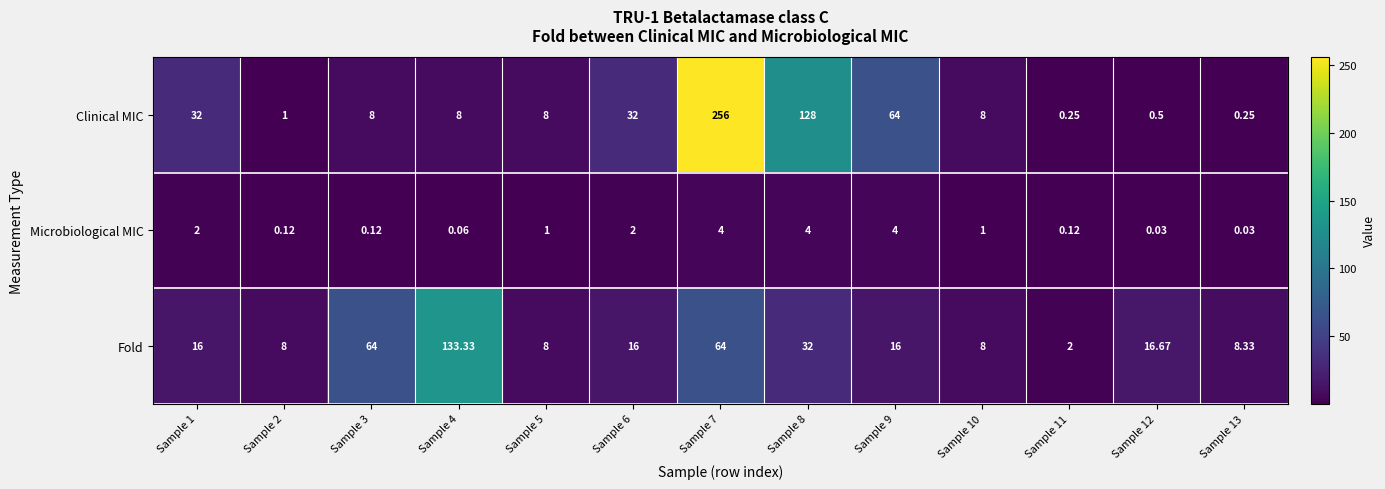

Which series has the largest total across all categories?

Clinical MIC